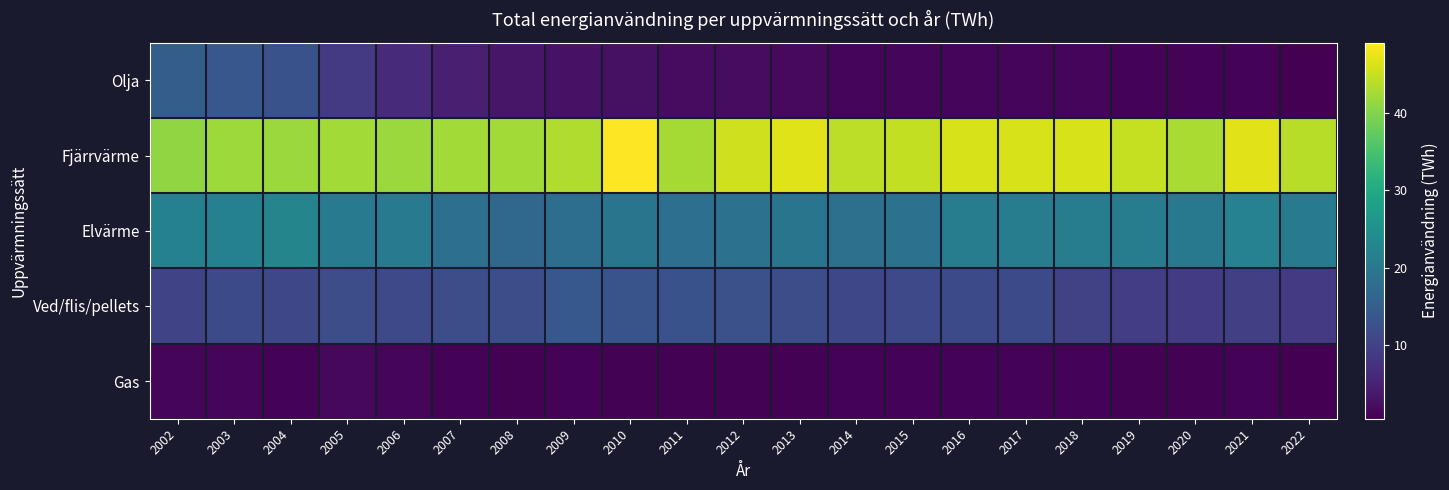

Count the number of data series in this chart.

5